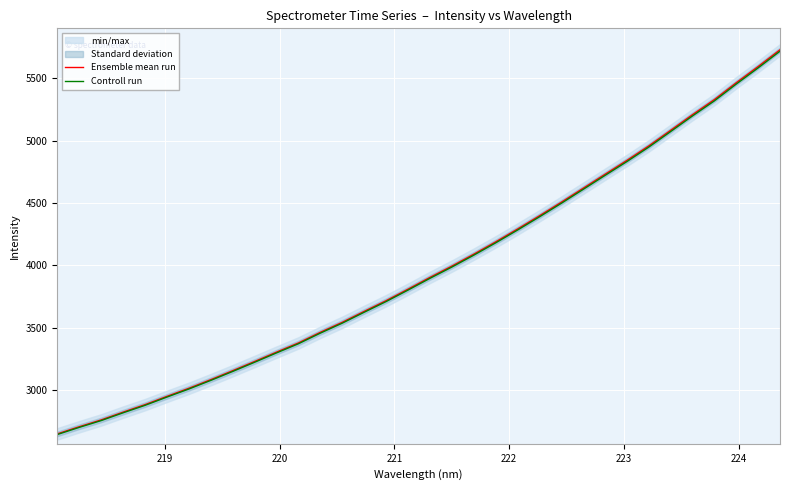

What is the smallest value displayed?

2645.1